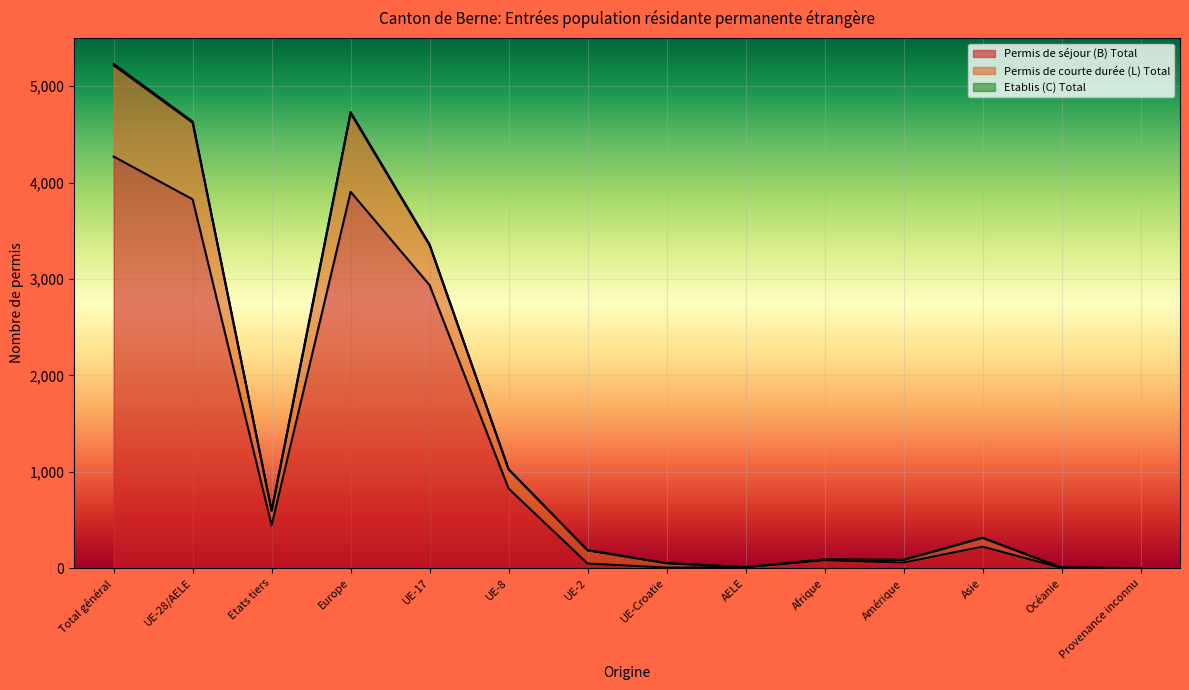

How many interior local peaks does the Permis de séjour (B) Total series have?

3